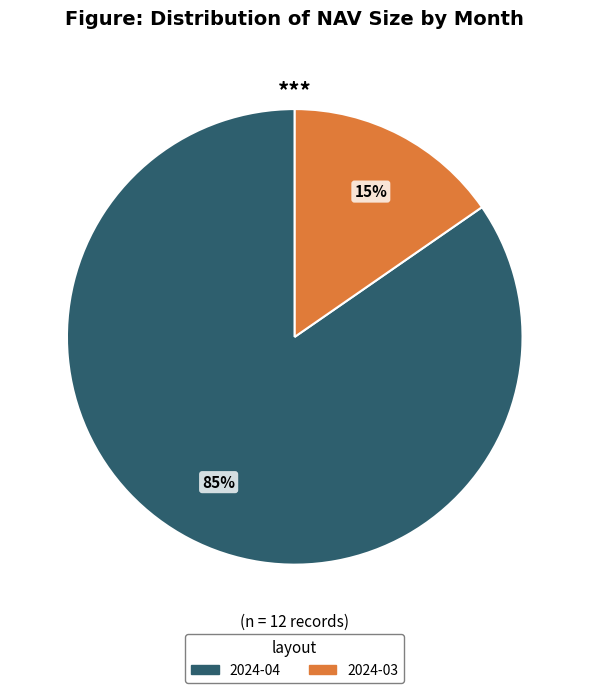

Is there any slice that represents more than half of the pie?

Yes